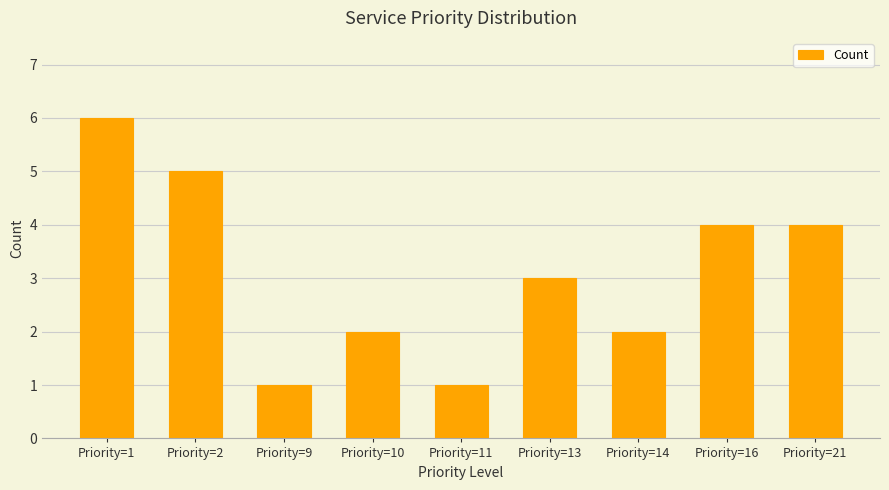

At which label does the data first exceed 3?

Priority=1